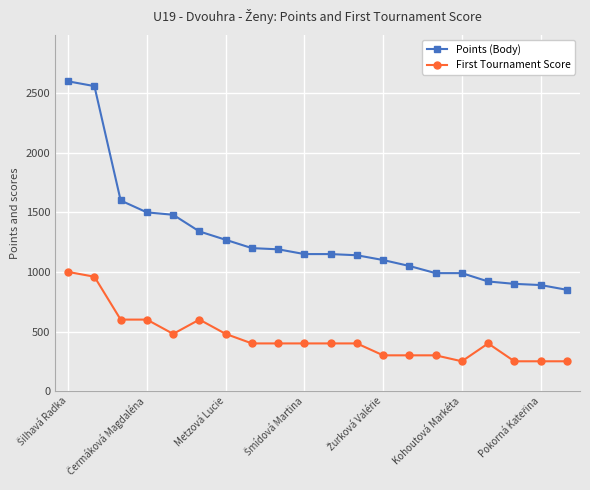

Does the chart have visible grid lines?

Yes